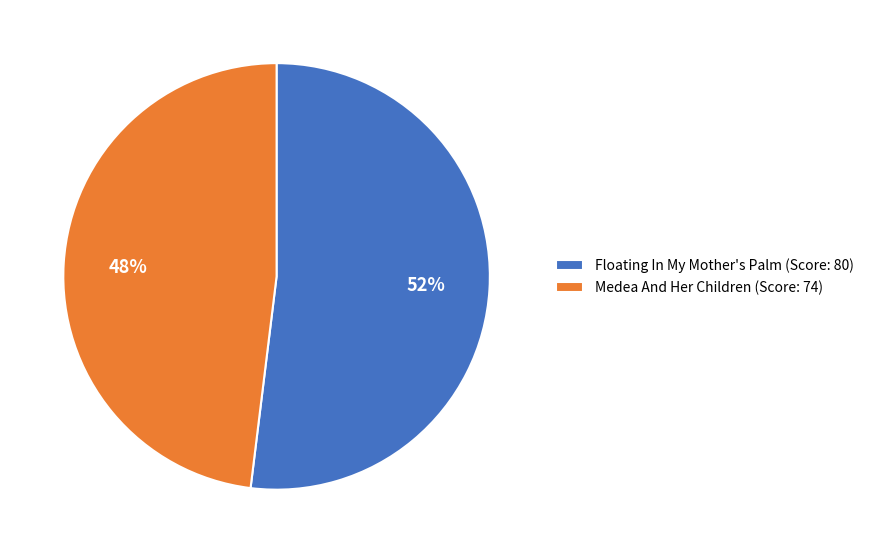

True or false: Medea And Her Children (Score: 74) accounts for 37% of the total.

False